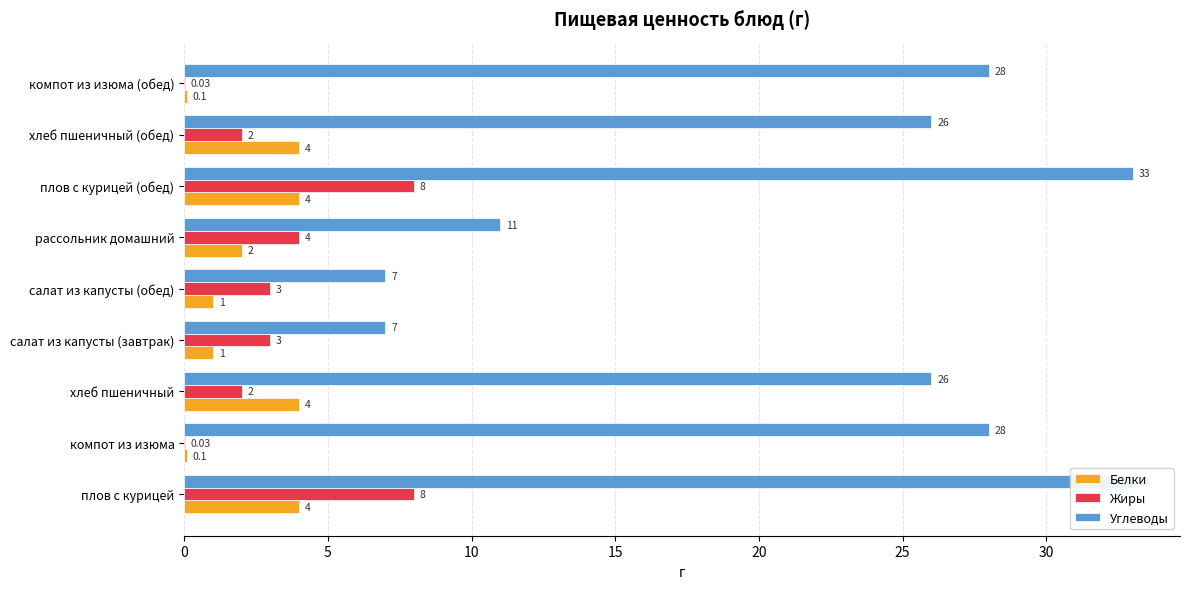

Is it true that Жиры equals 0.8 at хлеб пшеничный (обед)?

False